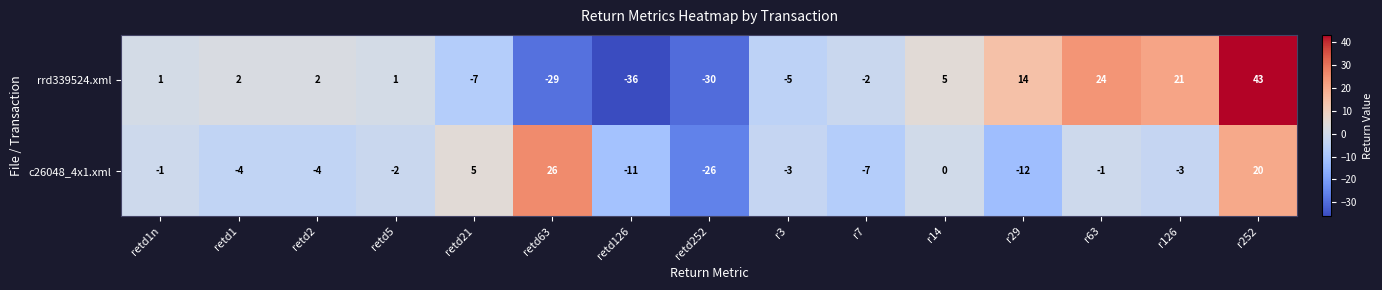

What is the total value across all series at retd126?

-47